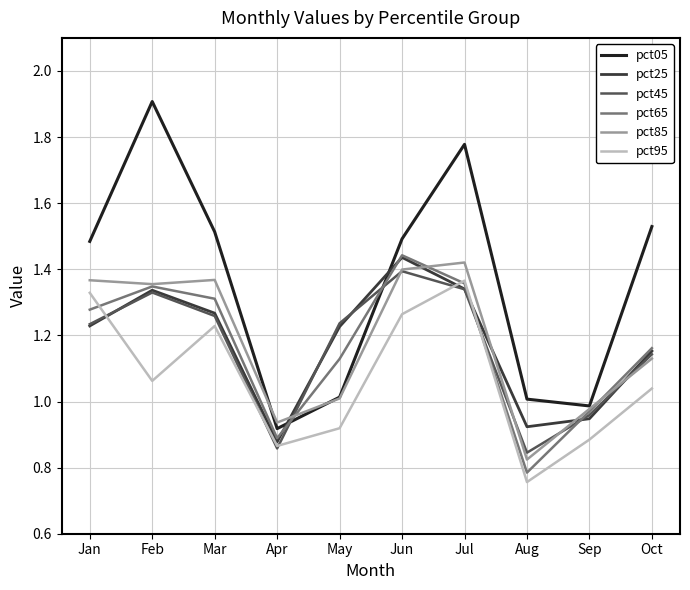

What is the highest value of the pct05 series?

1.9